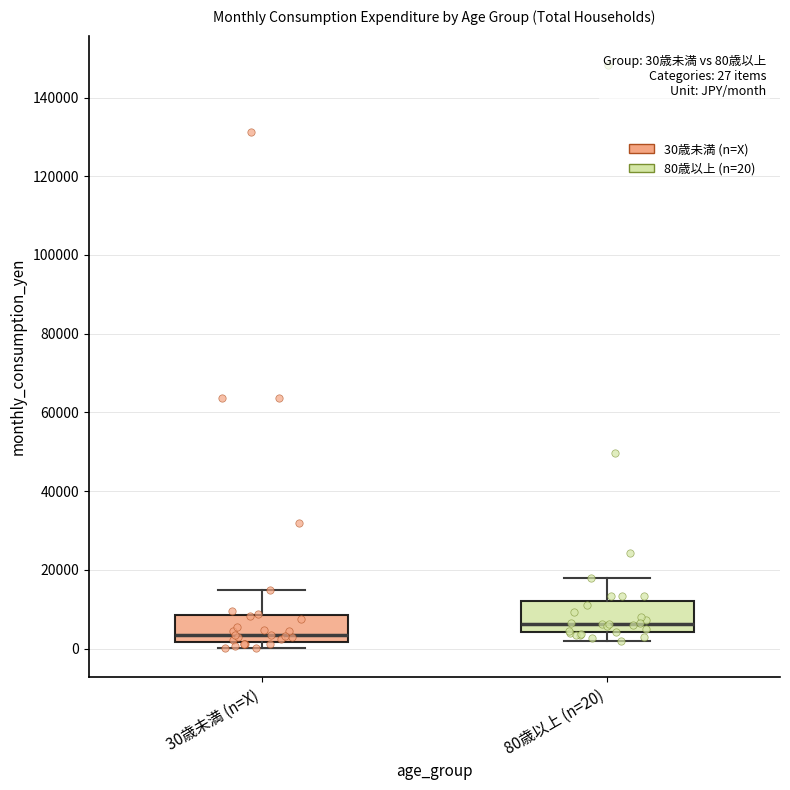

Which box has the highest median line?

80歳以上 (n=20)